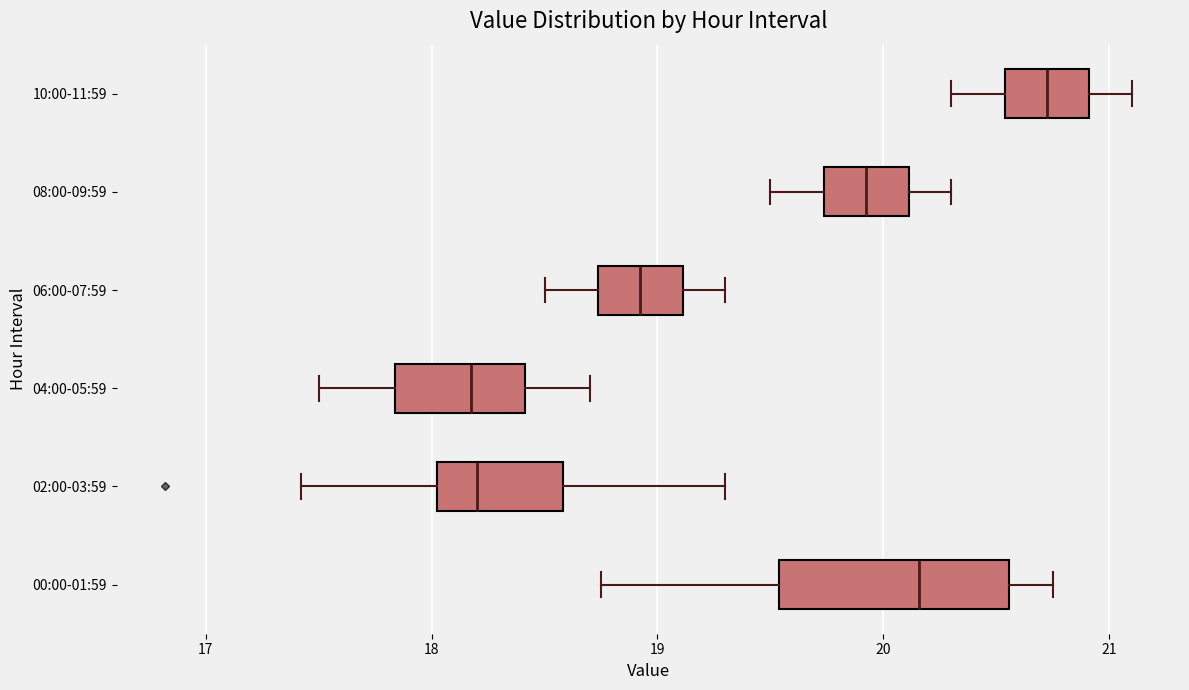

Where does the median line of the box for 02:00-03:59 sit on the x-axis? The values are not printed on the chart, so give them approximately, as read against the axis.

18.2